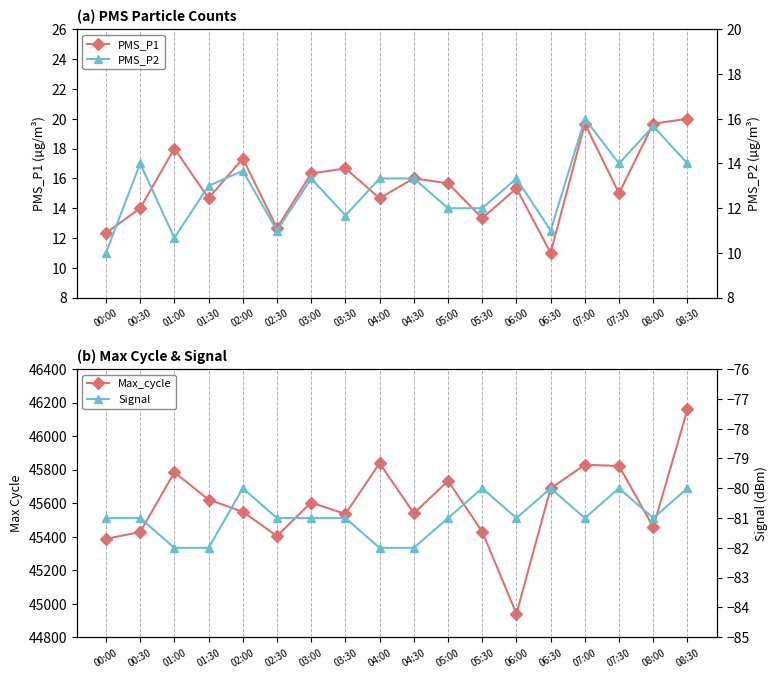

Read the PMS_P1 value at 06:30.

11.0